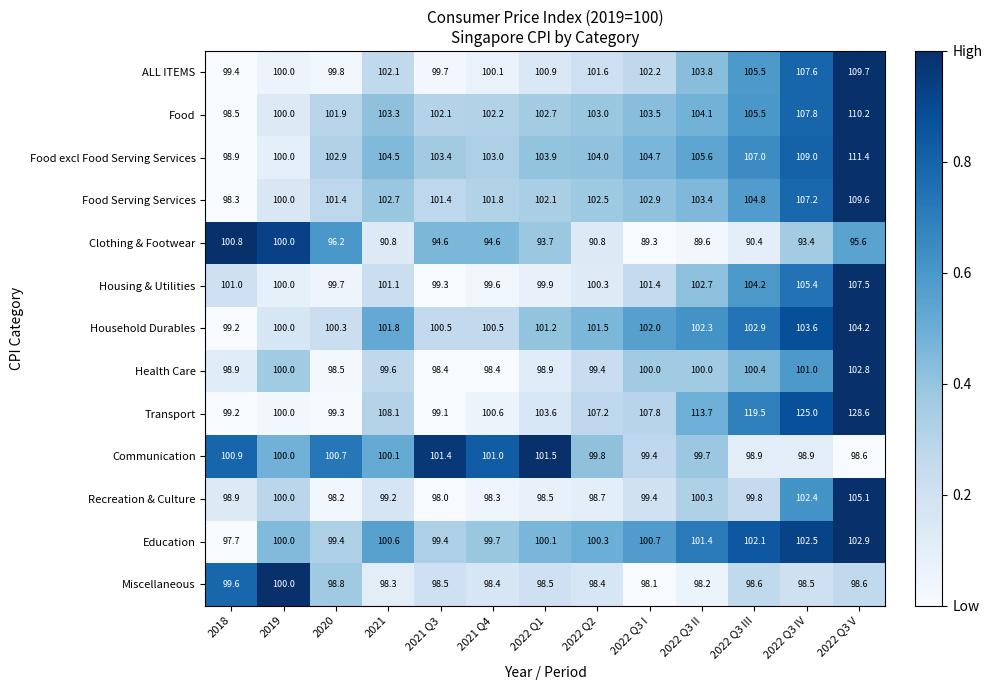

What is the average value of the Food excl Food Serving Services series?

104.5